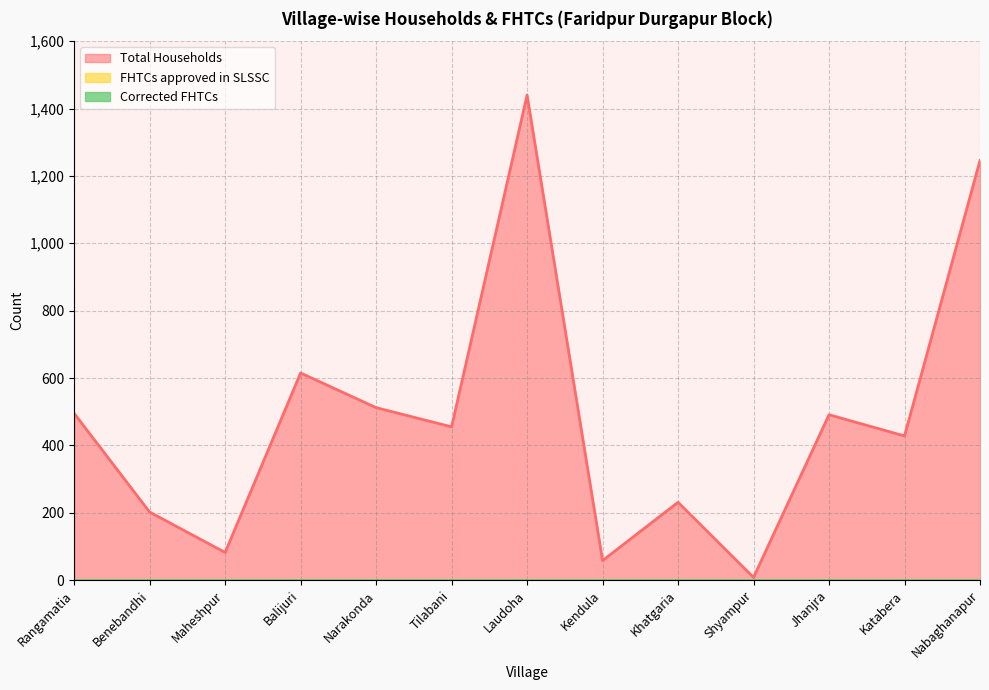

What are all the series names shown in the legend?

Total Households, FHTCs approved in SLSSC, Corrected FHTCs